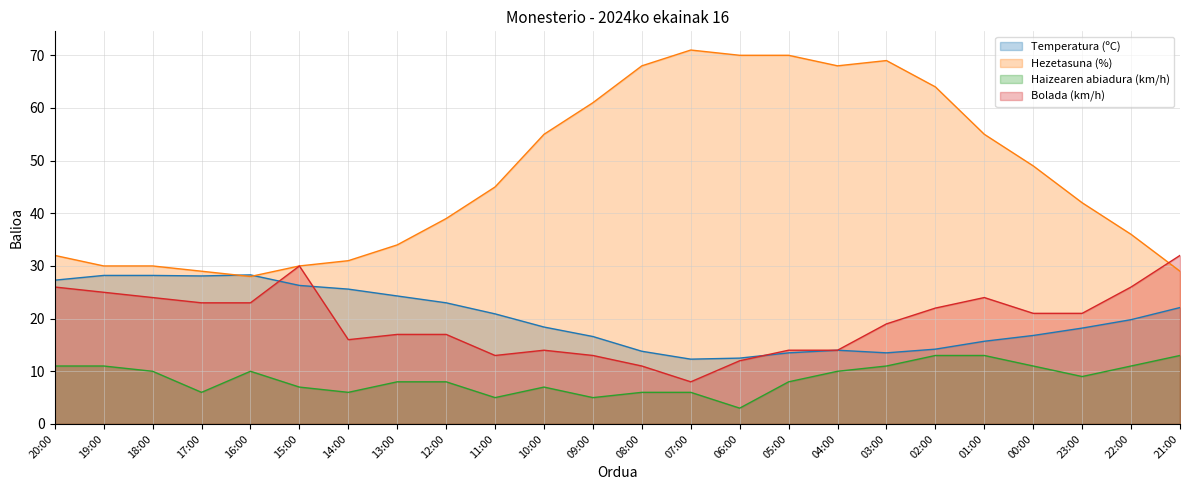

What is the smallest value displayed?

3.0